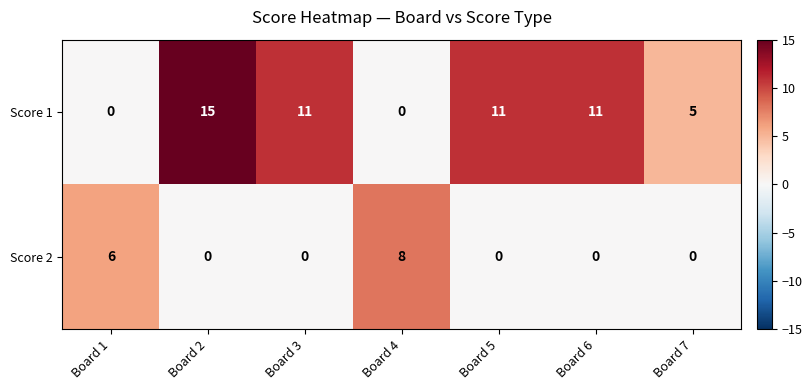

At which category is the sum across all series the highest?

Board 2